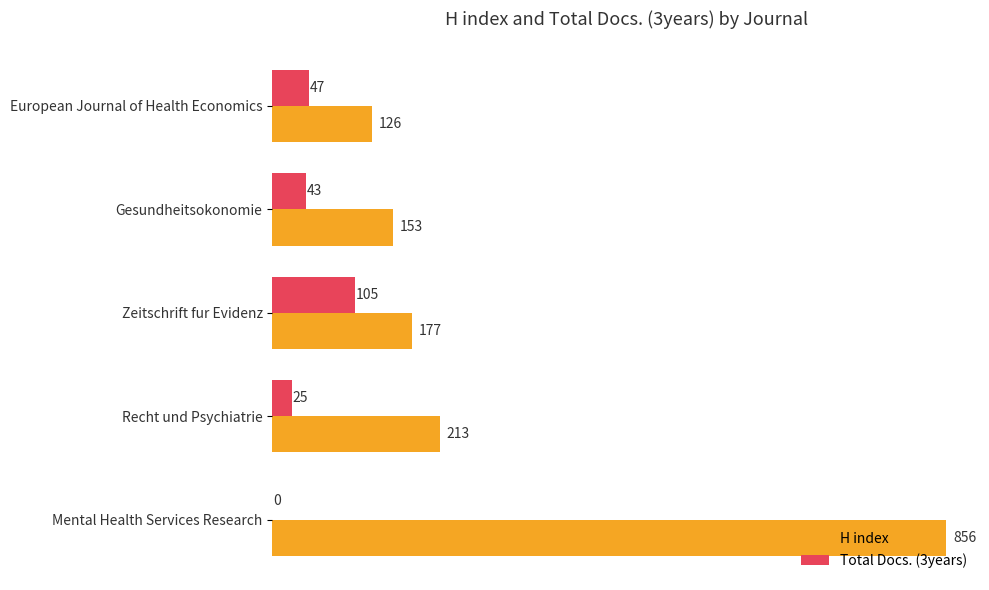

At which category is the sum across all series the highest?

Mental Health Services Research